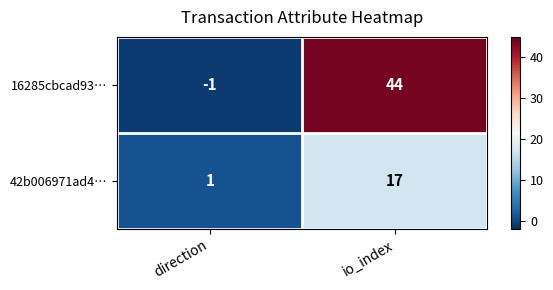

Reading right to left, what are all the values shown in this chart?

16285cbcad93…: io_index=44	direction=-1
42b006971ad4…: io_index=17	direction=1